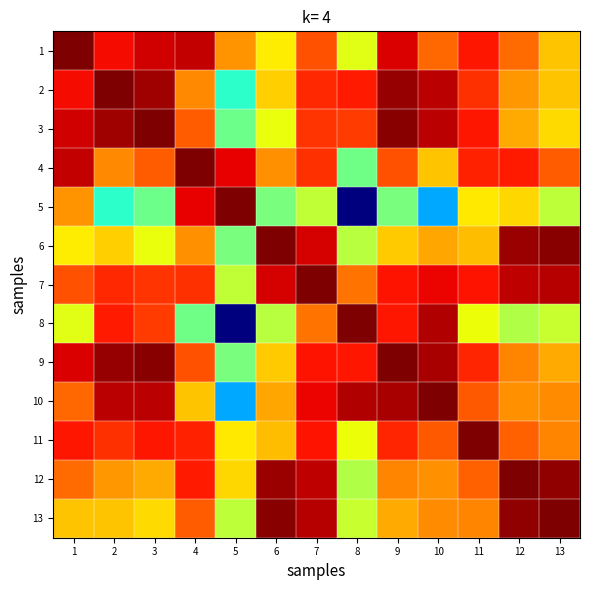

What is the greatest value displayed?

1.0